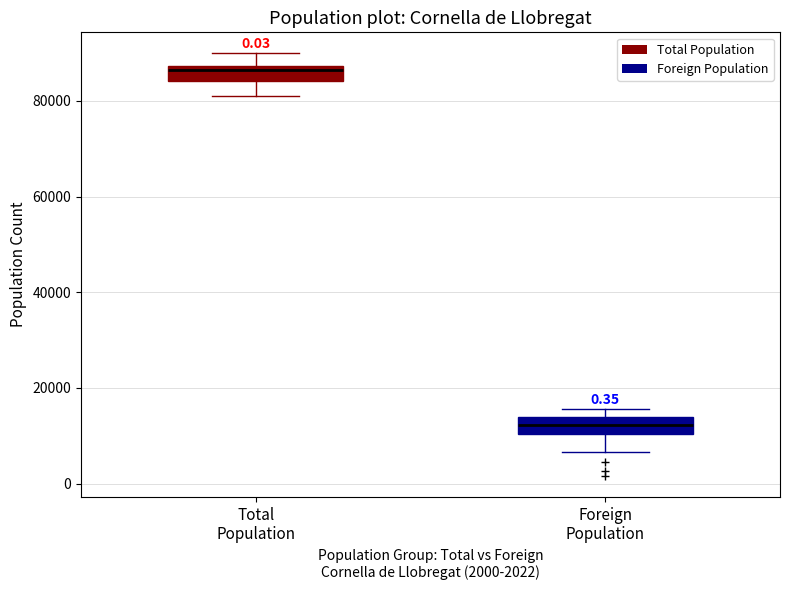

Reading left to right, transcribe this box plot: for each box, give where its median line is, the range the box spans, and where its two whiskers end, as read against the y-axis. The values are not printed on the chart, so give them approximately, as read against the axis.

Total Population: median 86000, box 84000 to 88000, whiskers 80000 to 90000
Foreign Population: median 12000, box 10000 to 14000, whiskers 6000 to 16000